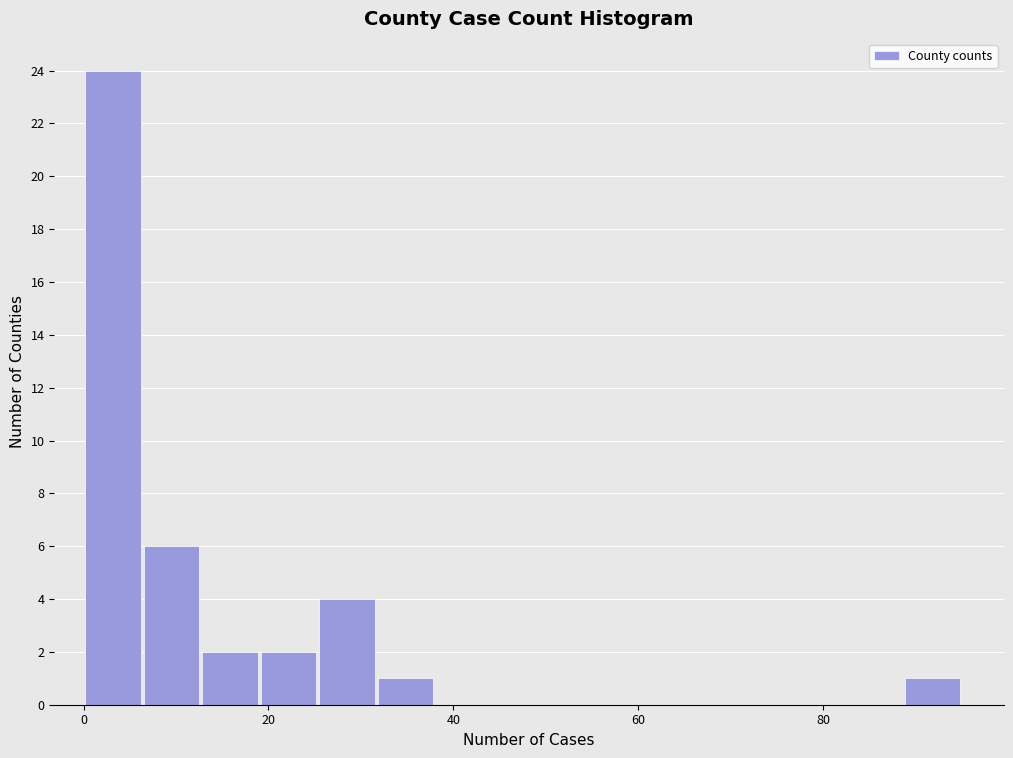

Read against the x-axis, roughly where is the centre of the tallest bar?

4